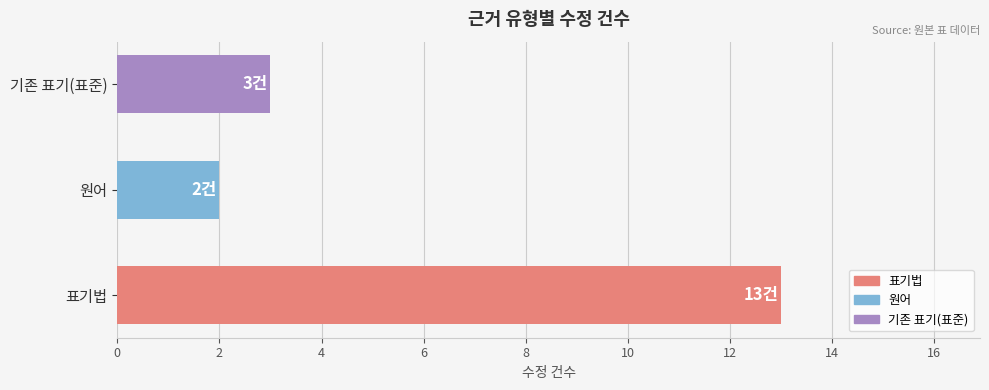

Where is the data nearest to the value 7?

기존 표기(표준)